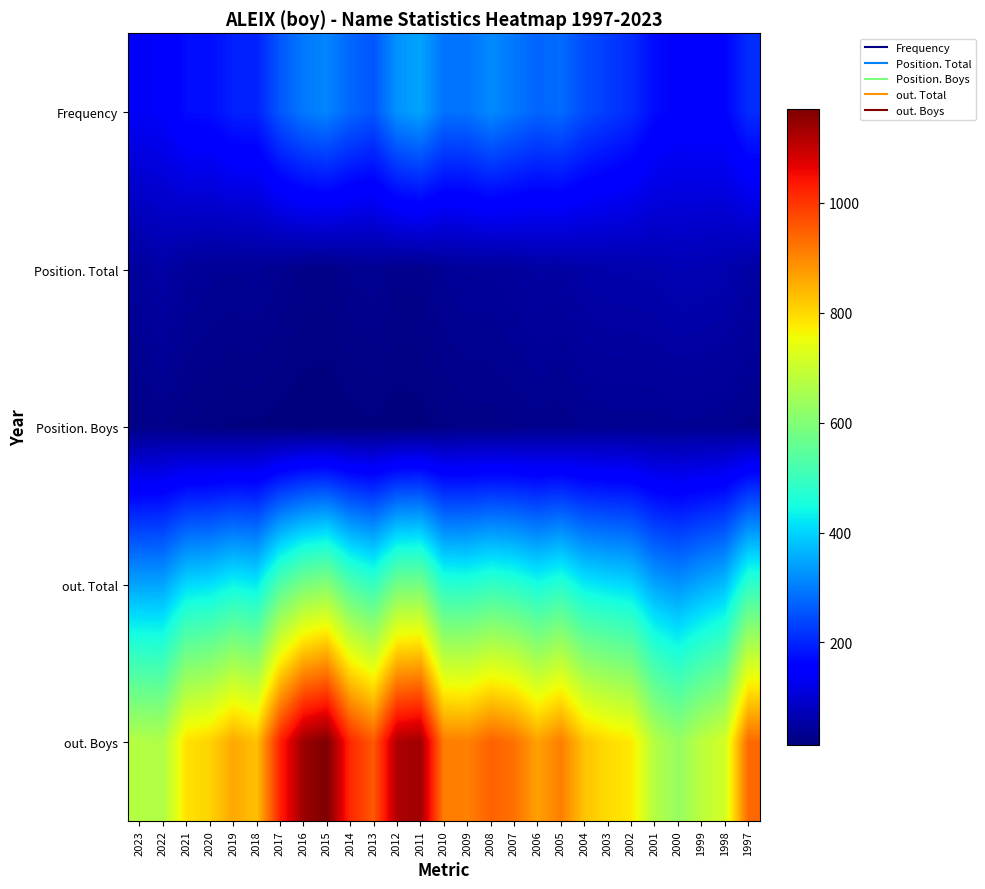

Between 2016 and 2005, which is larger?

2016